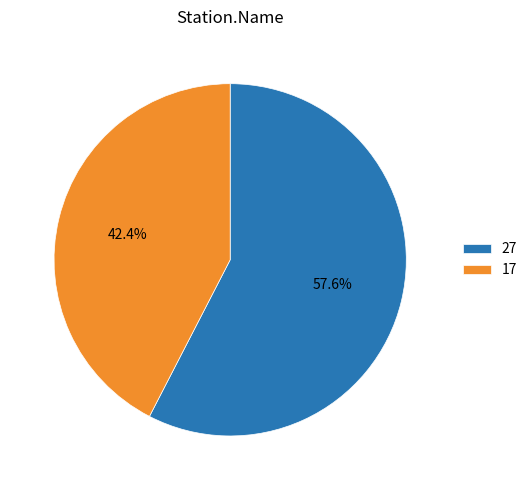

What is the majority slice?

27